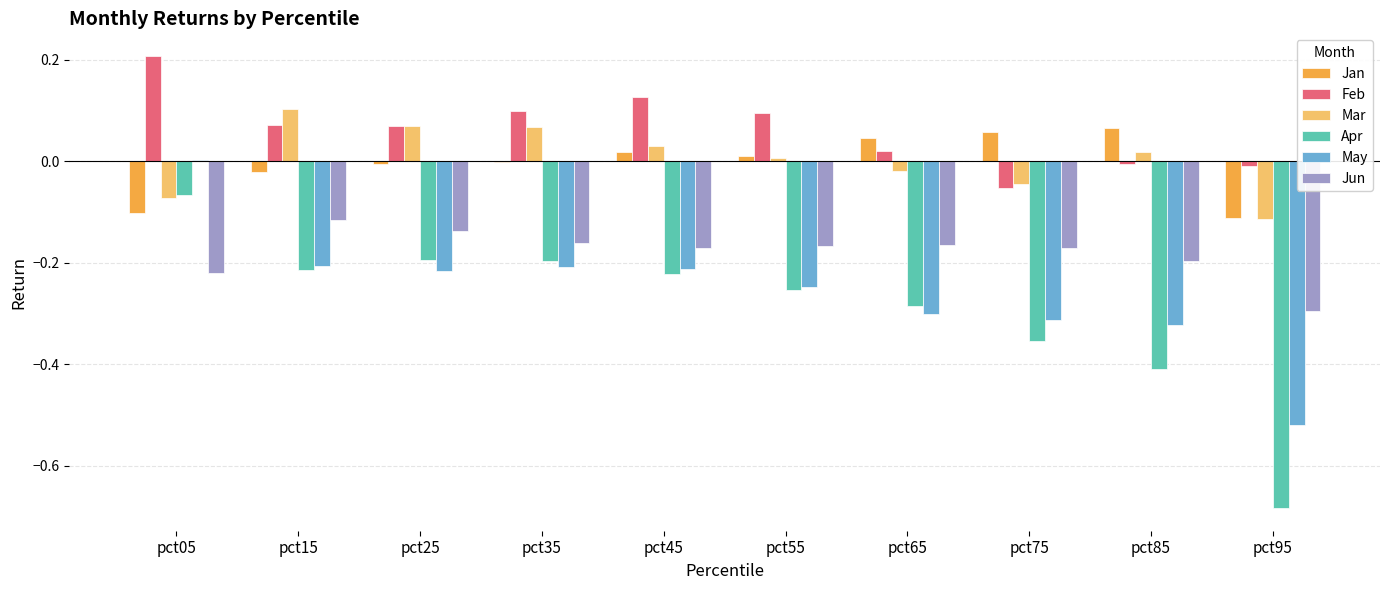

Which series has the widest spread of values?

Apr